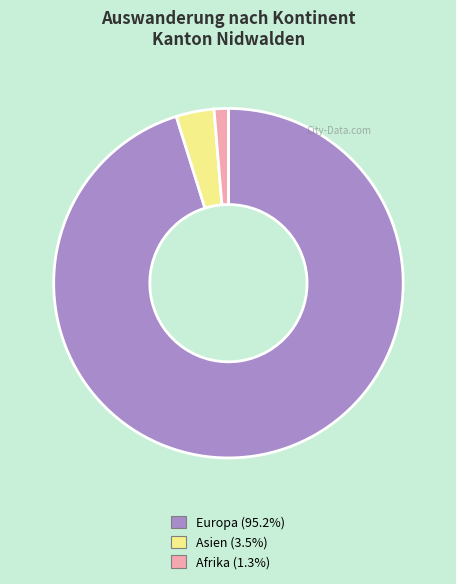

Is there a majority slice in this chart?

Yes